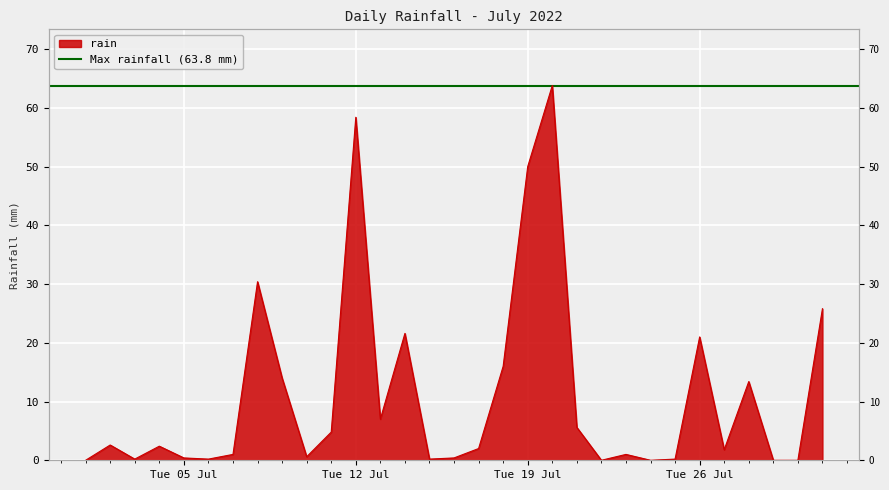

Rank the categories by value from highest to lowest.

2022-07-20, 2022-07-12, 2022-07-19, 2022-07-08, 2022-07-31, 2022-07-14, 2022-07-26, 2022-07-18, 2022-07-09, 2022-07-28, 2022-07-13, 2022-07-21, 2022-07-11, 2022-07-02, 2022-07-04, 2022-07-17, 2022-07-27, 2022-07-07, 2022-07-23, 2022-07-10, 2022-07-05, 2022-07-16, 2022-07-03, 2022-07-06, 2022-07-15, 2022-07-25, 2022-07-01, 2022-07-22, 2022-07-24, 2022-07-29, 2022-07-30